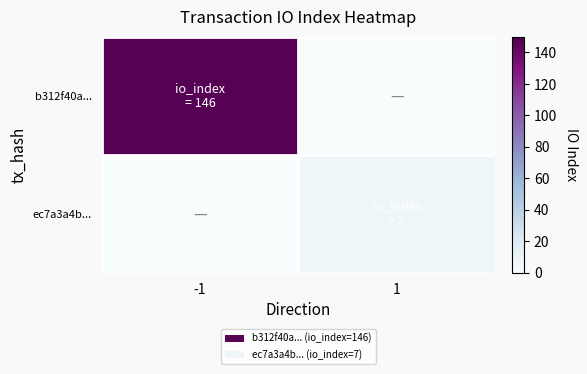

At how many categories does at least one series exceed 137?

1